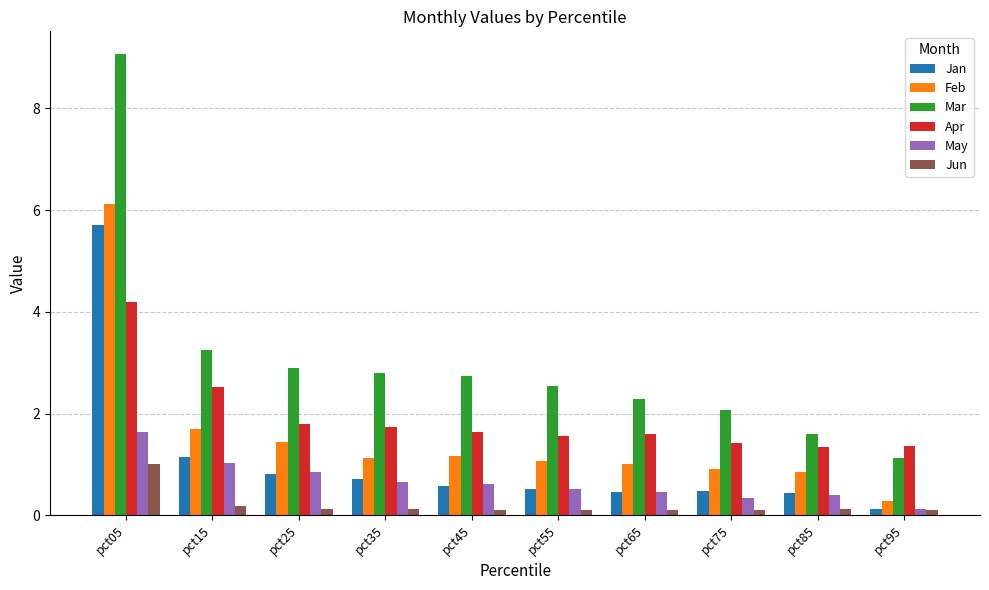

At how many categories does at least one series exceed 2?

8